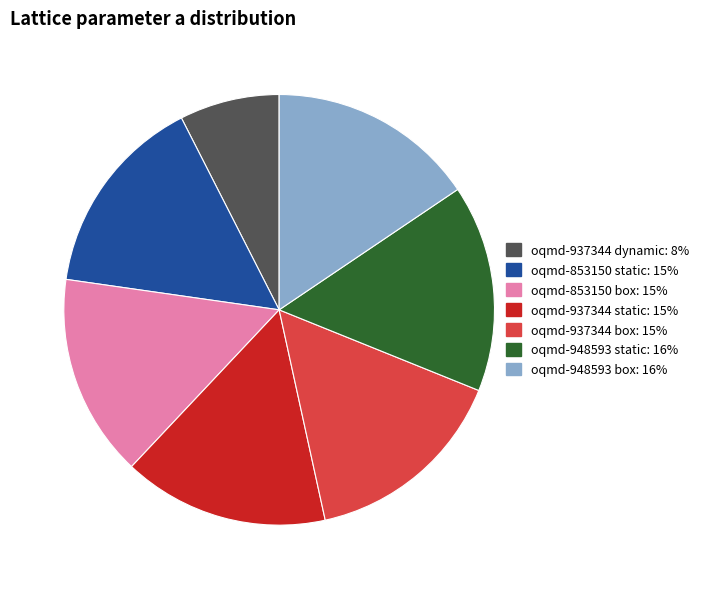

Which has a higher value, oqmd-853150 box or oqmd-937344 dynamic?

oqmd-853150 box